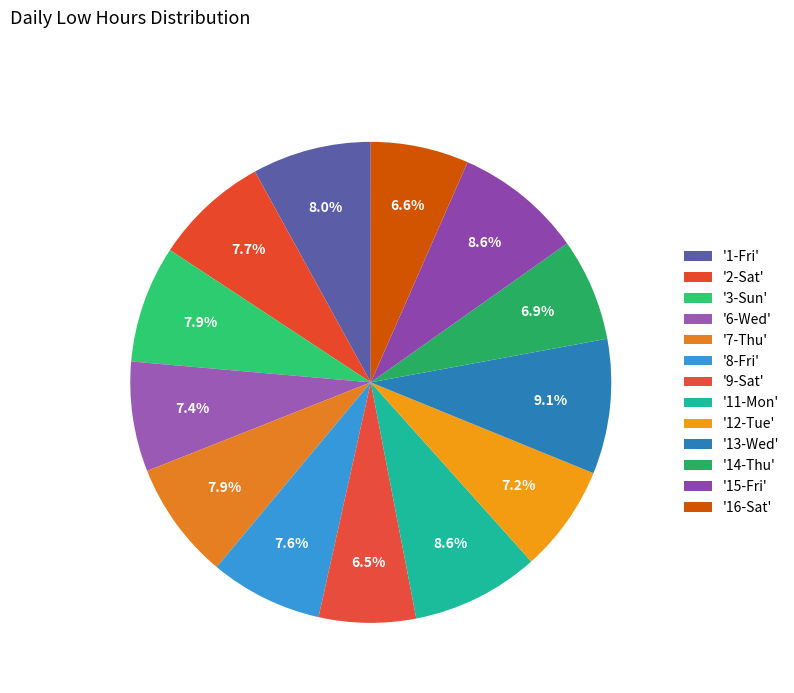

Is there any slice that represents more than half of the pie?

No